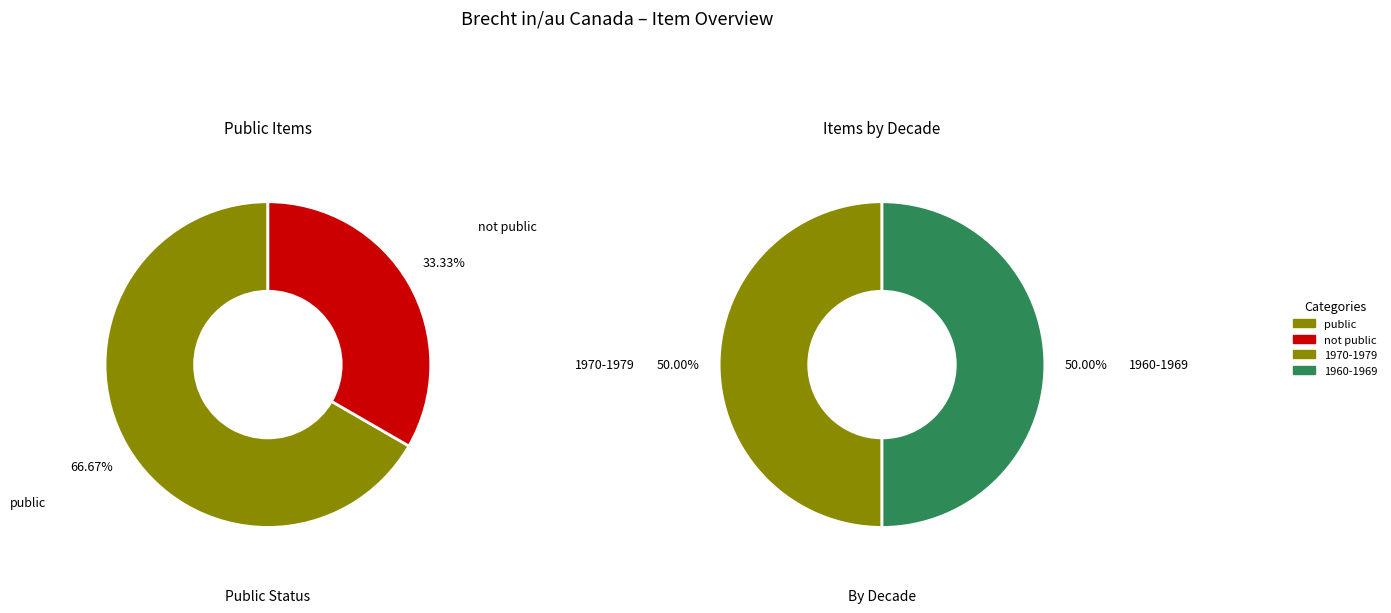

What portion of the pie excludes 50?

50.0%